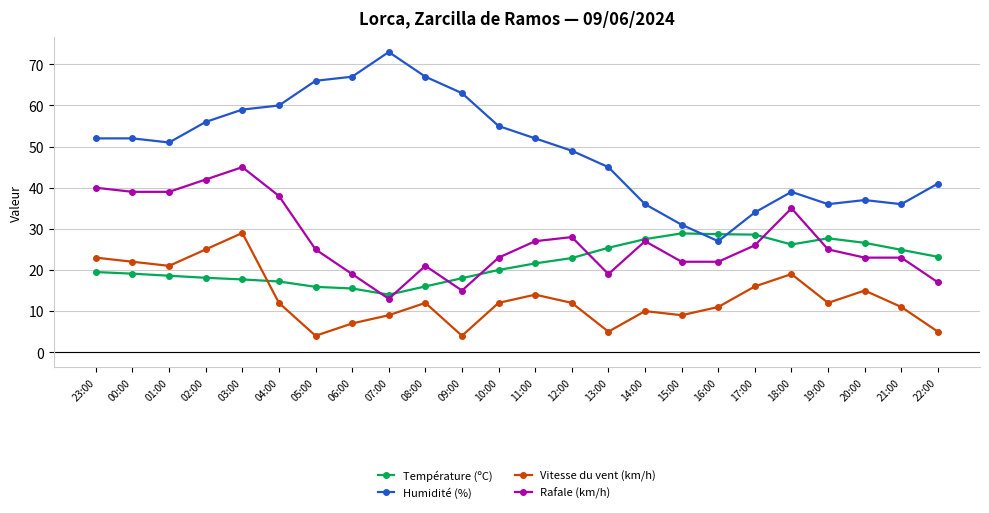

Which category has the highest value across all series?

07:00